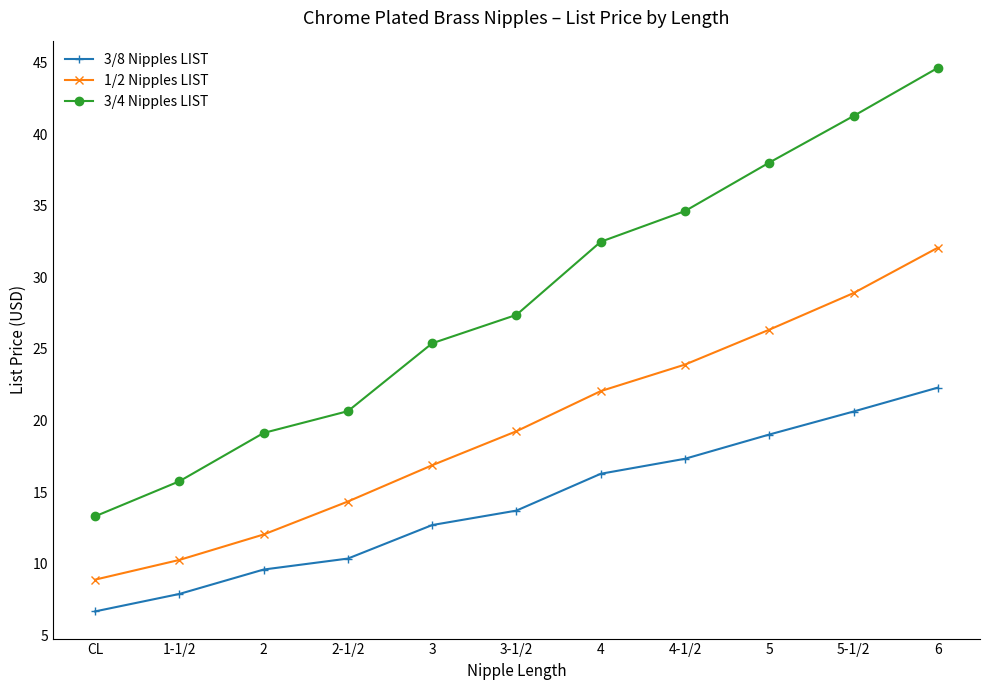

Reading right to left, list all the values displayed in this chart.

3/8 Nipples LIST: 6=22.3	5-1/2=20.6	5=19.0	4-1/2=17.3	4=16.3	3-1/2=13.7	3=12.7	2-1/2=10.3	2=9.6	1-1/2=7.9	CL=6.7
1/2 Nipples LIST: 6=32.1	5-1/2=28.9	5=26.3	4-1/2=23.9	4=22.1	3-1/2=19.2	3=16.9	2-1/2=14.3	2=12.0	1-1/2=10.3	CL=8.9
3/4 Nipples LIST: 6=44.6	5-1/2=41.3	5=38.0	4-1/2=34.6	4=32.5	3-1/2=27.4	3=25.4	2-1/2=20.6	2=19.1	1-1/2=15.7	CL=13.3